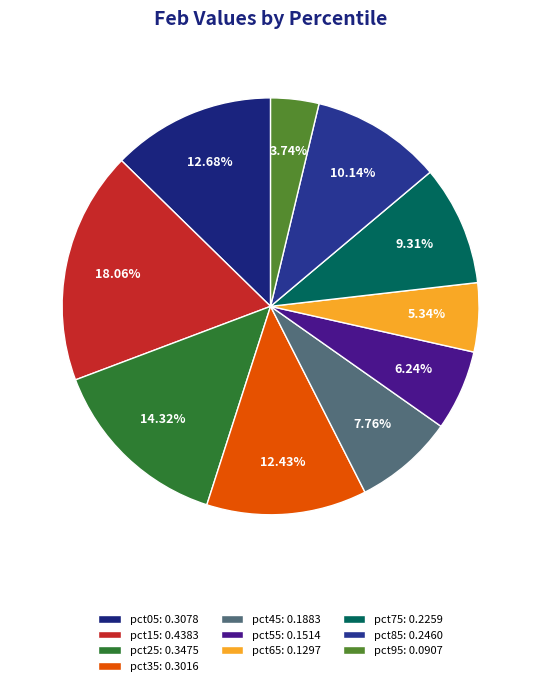

To the nearest percent, what is the difference between the pct55 and pct75 slice percentages?

3%